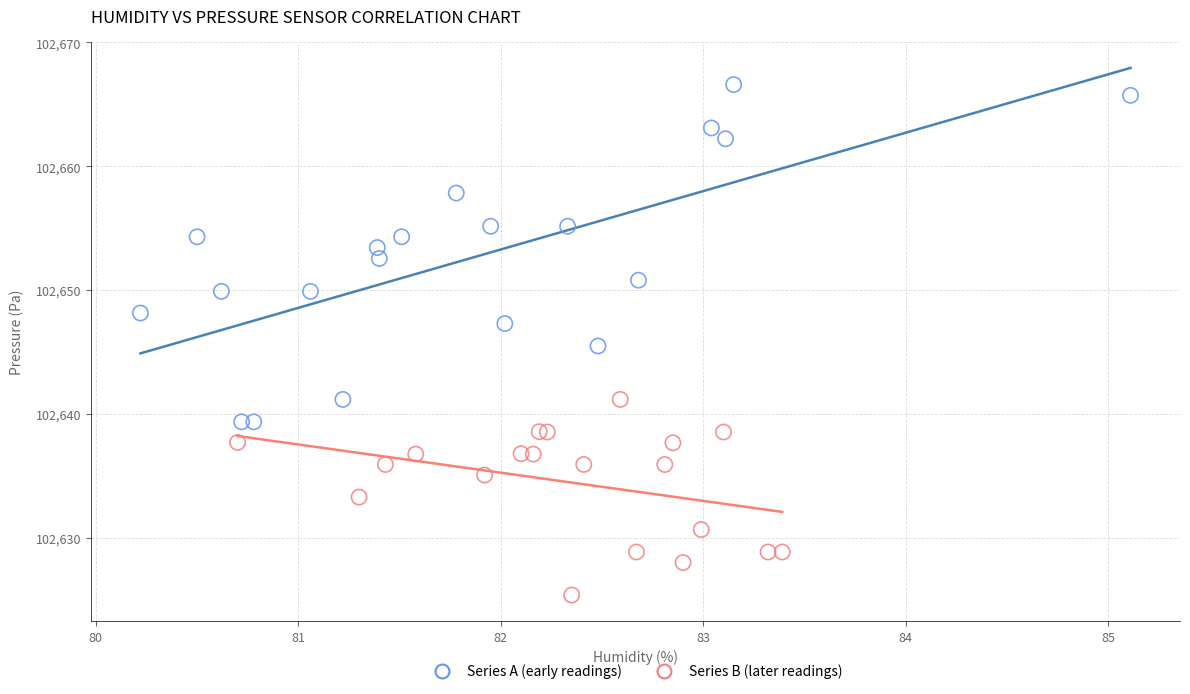

Which series contains the lowest Y value?

Series B (later readings)